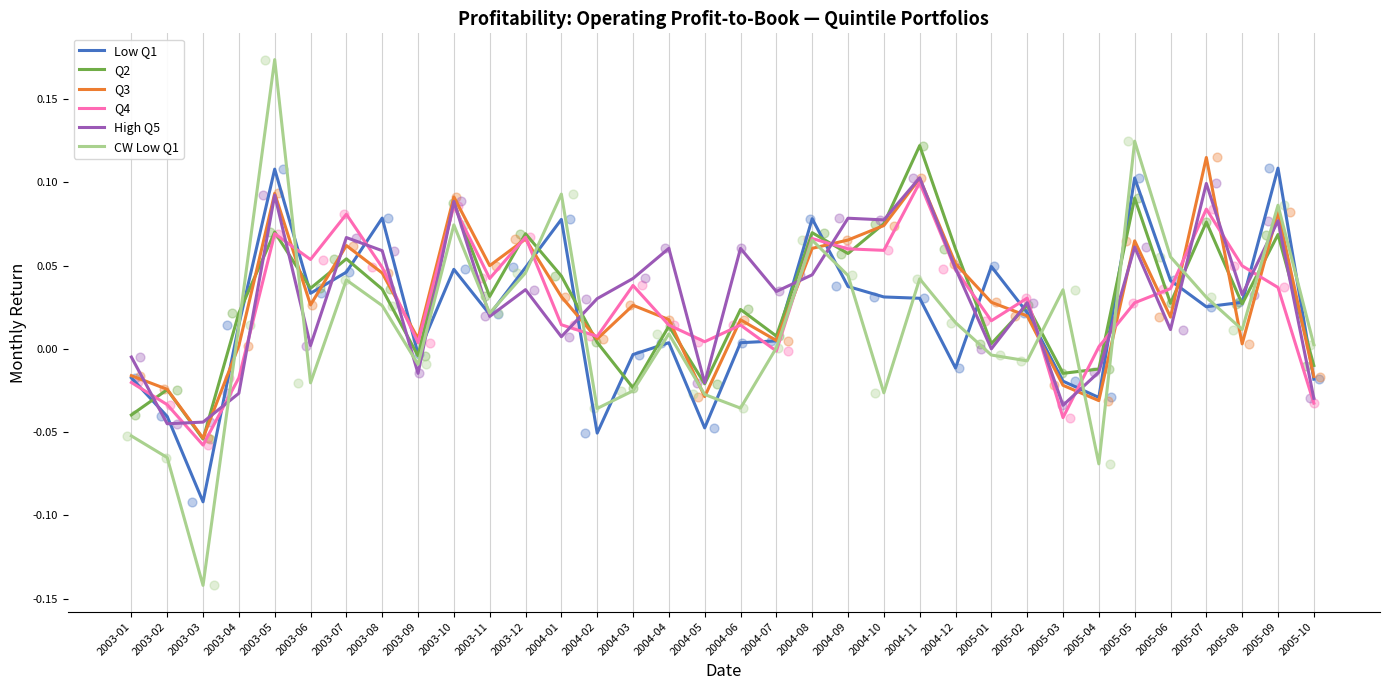

Which series contains the highest Y value?

CW Low Q1